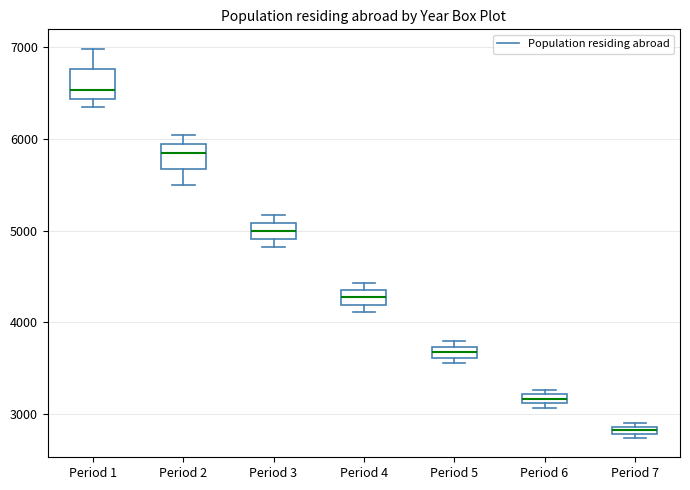

Which box has the highest median line?

Period 1